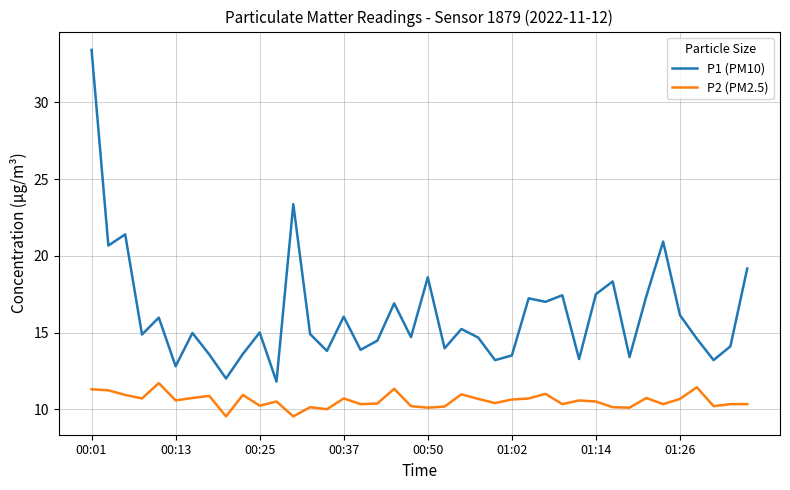

What are all the series names shown in the legend?

P1 (PM10), P2 (PM2.5)